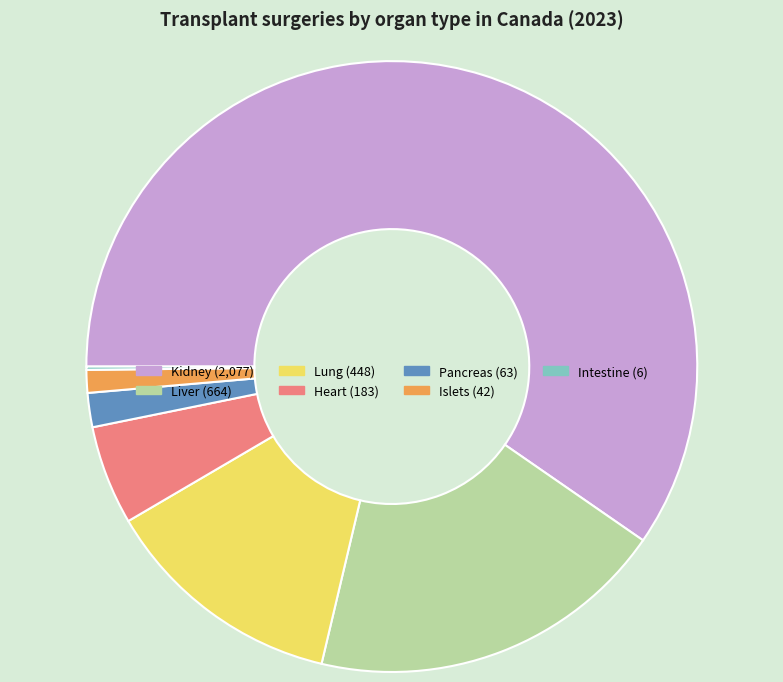

True or false: Lung accounts for 13% of the total.

True